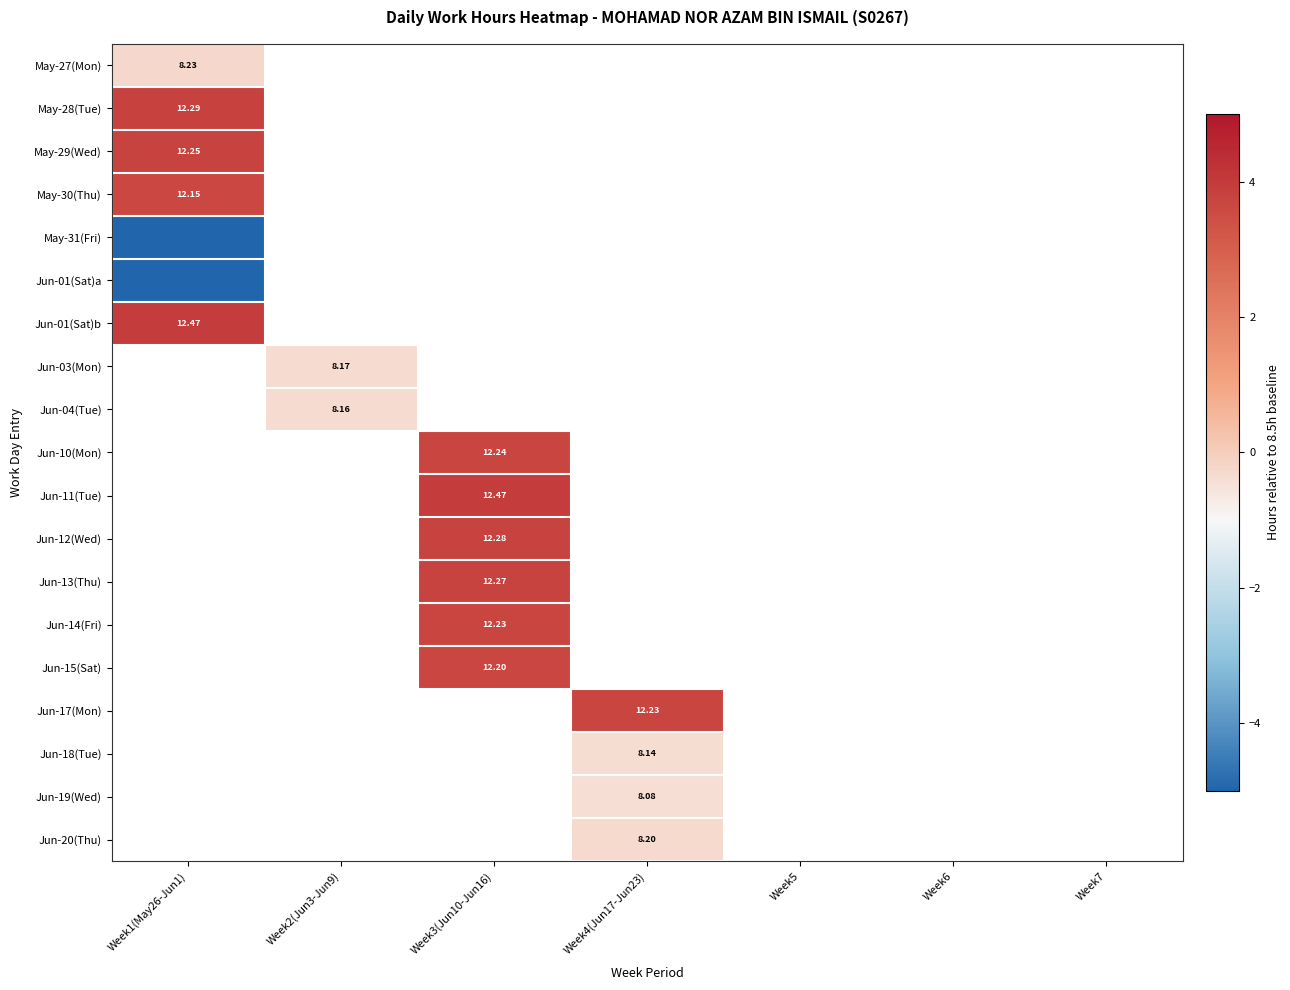

List the labels in order of May-31(Fri) value, largest first.

Week1(May26-Jun1), Week2(Jun3-Jun9), Week3(Jun10-Jun16), Week4(Jun17-Jun23), Week5, Week6, Week7